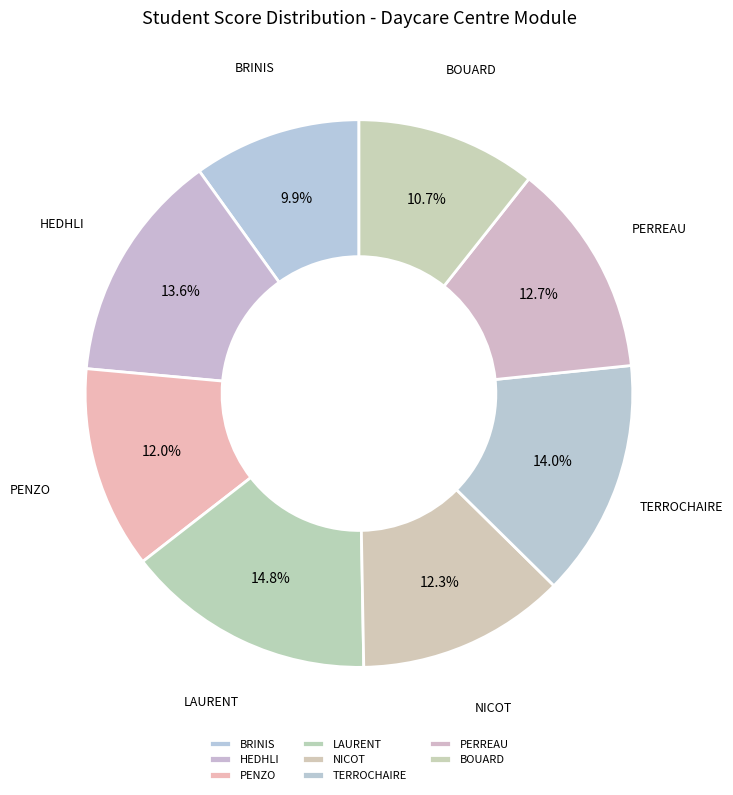

What percentage is the BRINIS slice, to the nearest percent?

10%